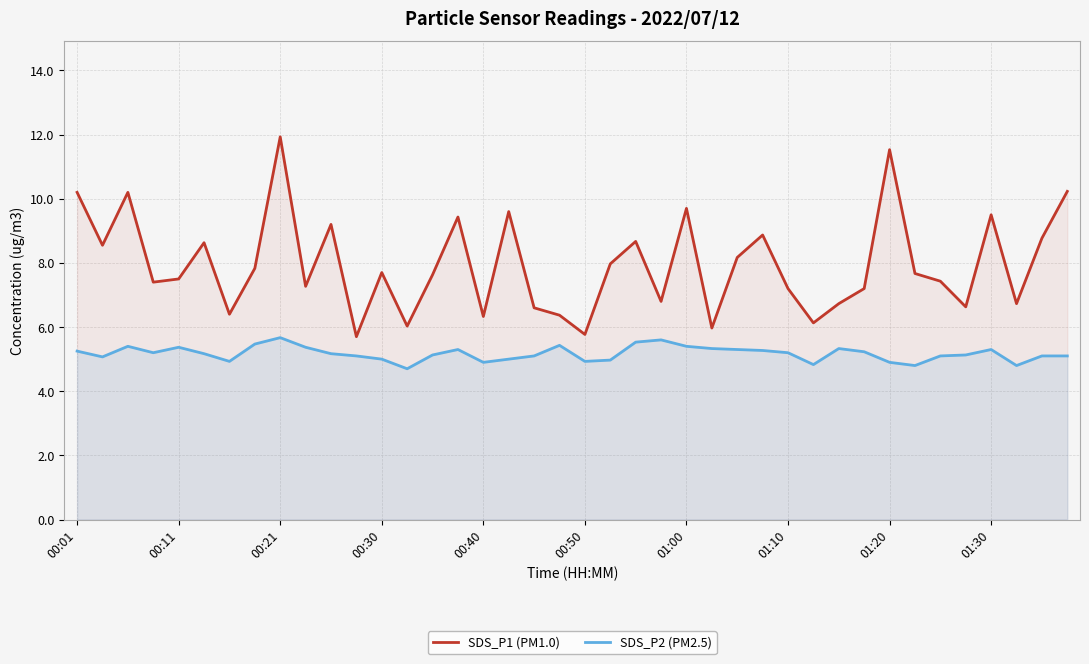

How many data points in SDS_P1 (PM1.0) are above 7?

27